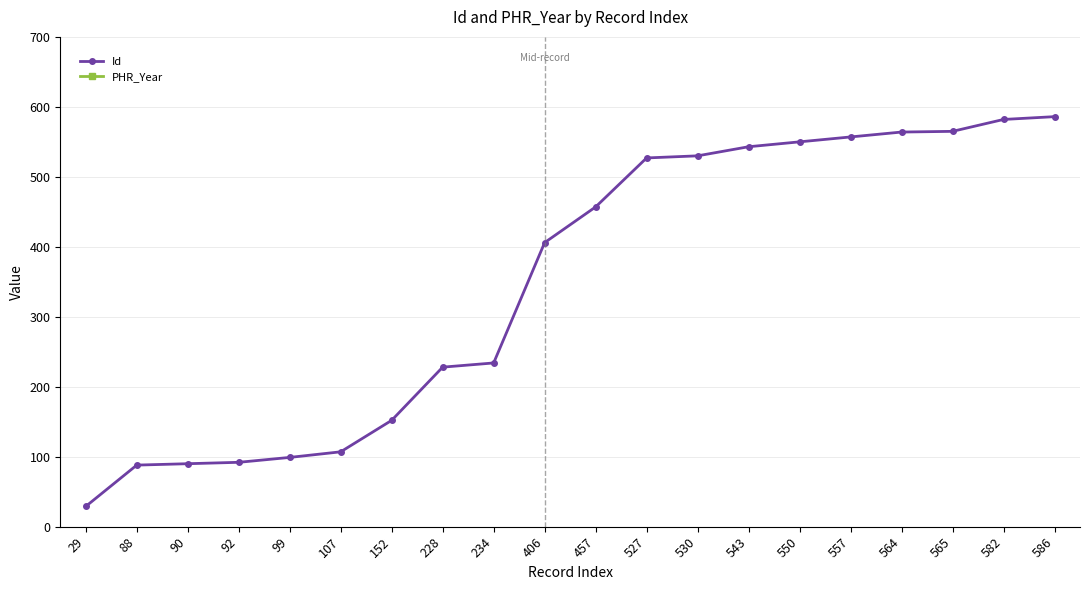

Rank the series at 29 from highest to lowest value.

PHR_Year, Id